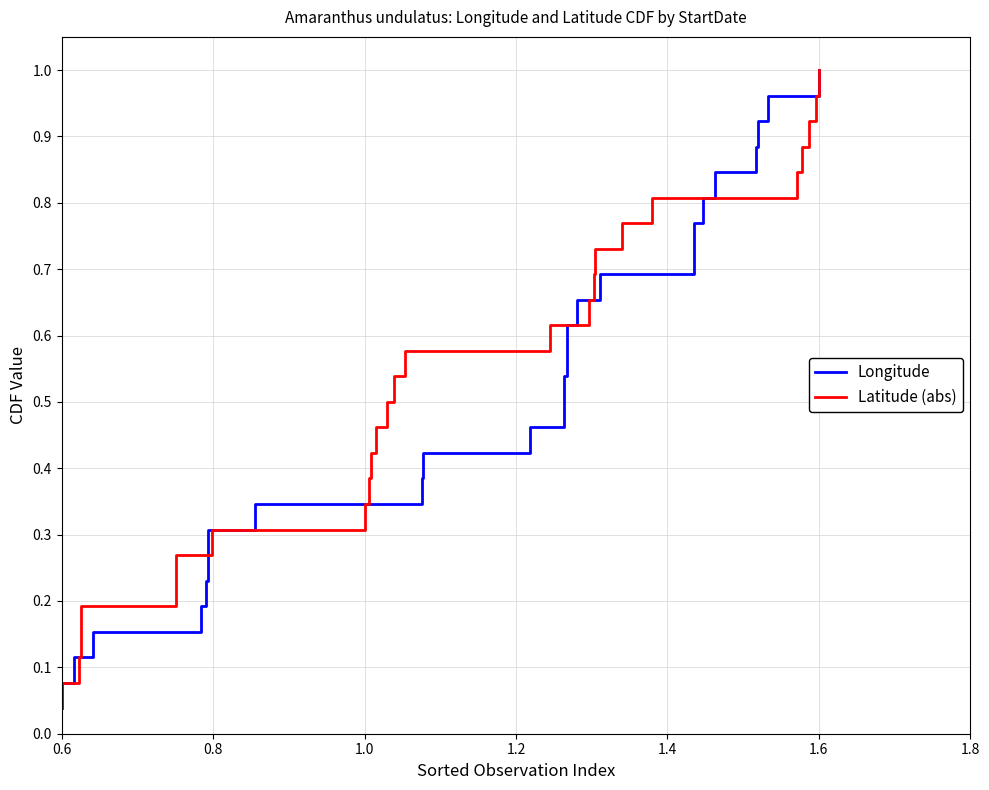

What is the difference between the second highest and minimum values in the Latitude (abs) series?

0.9